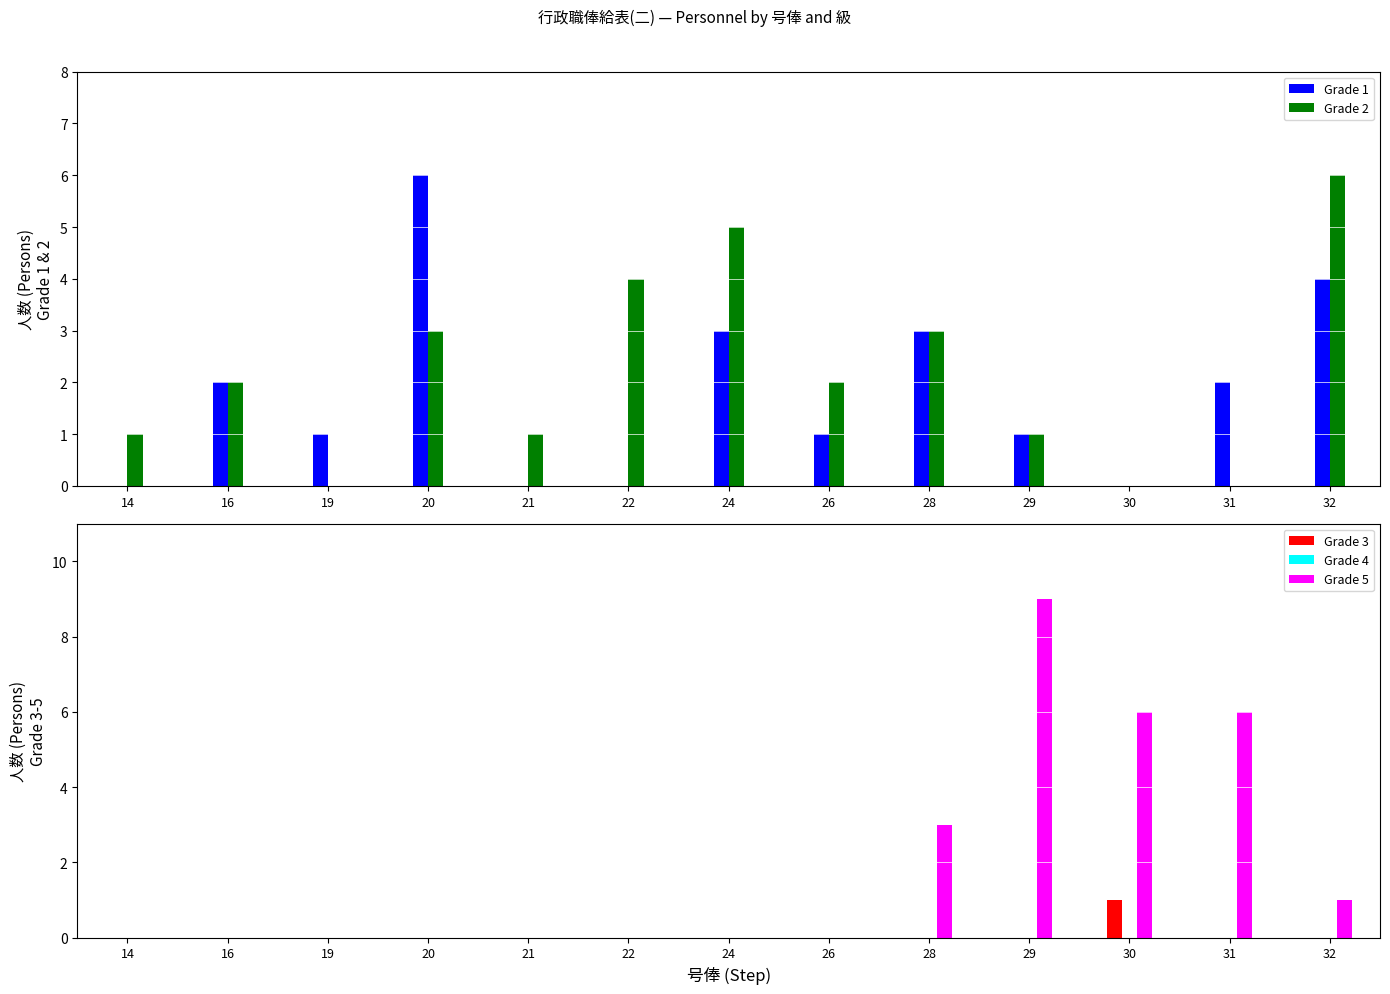

Is it true that Grade 2 equals 1 at 21?

True